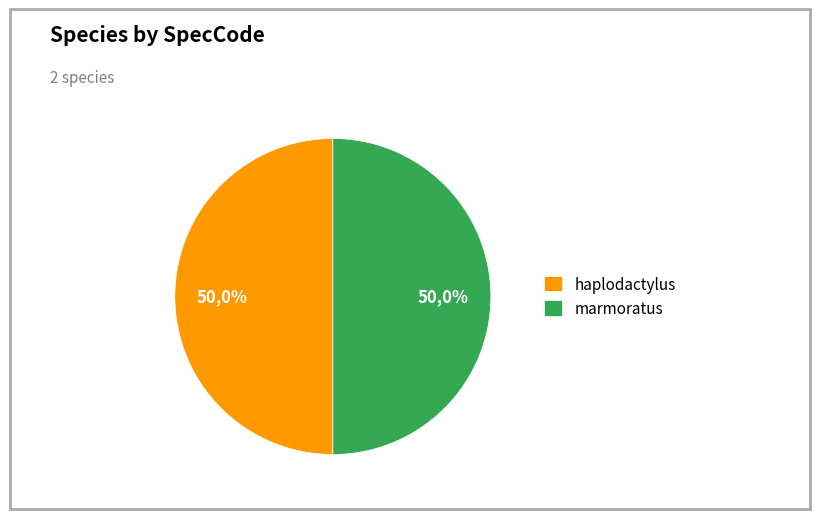

To the nearest percent, what portion does marmoratus represent?

50%